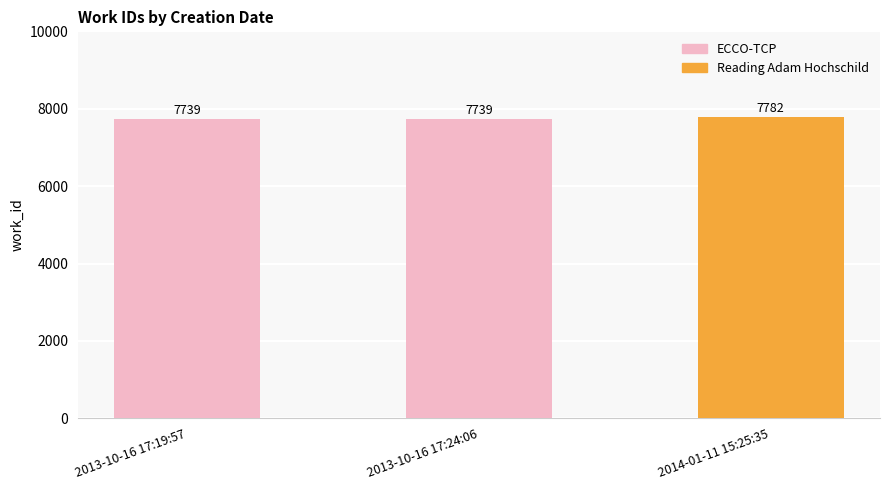

What is the label of the 1st bar from the right?

2014-01-11 15:25:35